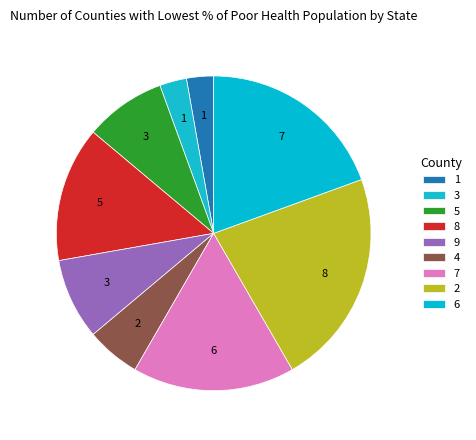

Count the number of slices in the pie.

9